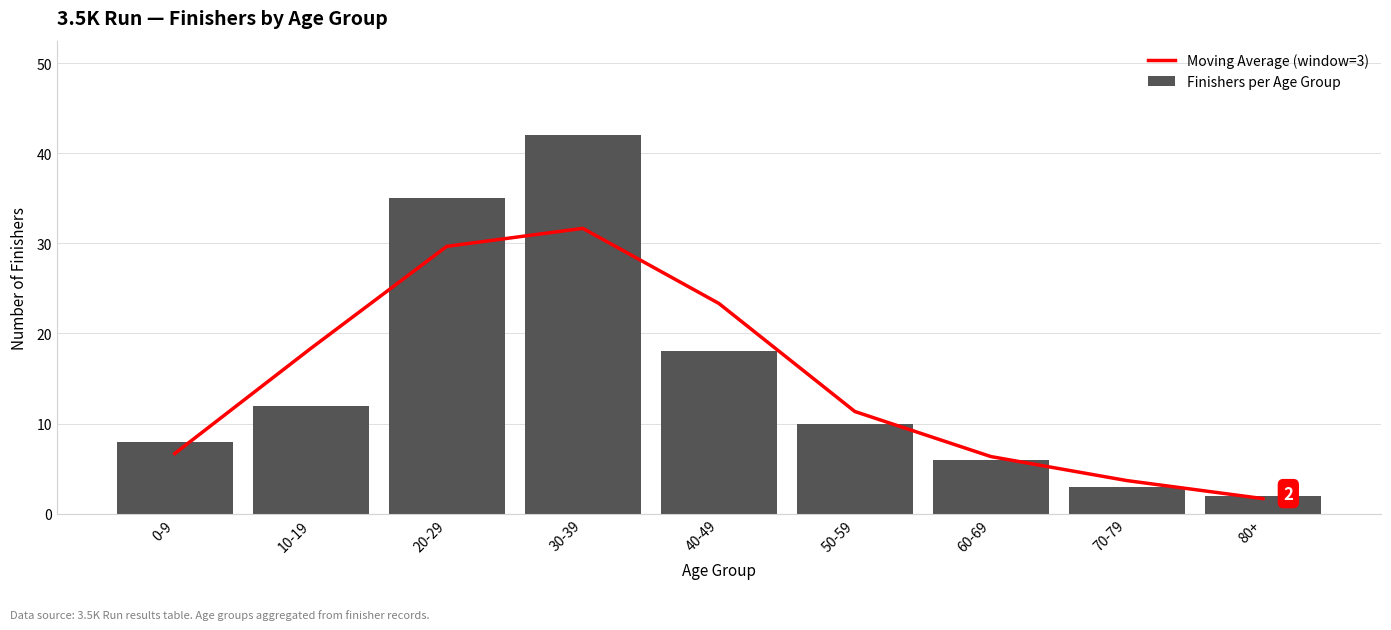

List the series in order of their peak value, lowest first.

Moving Average (window=3), Finishers per Age Group